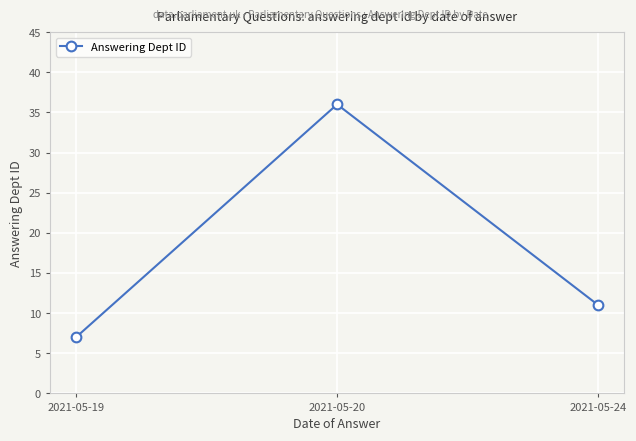

The chart shows a value of 11 at 2021-05-24. True or false?

True